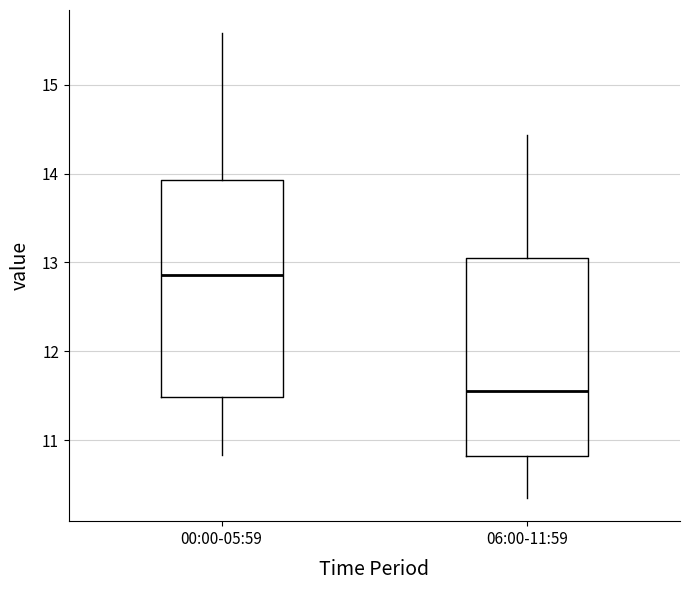

Where is the upper edge of the box for 00:00-05:59 on the y-axis? The values are not printed on the chart, so give them approximately, as read against the axis.

13.9